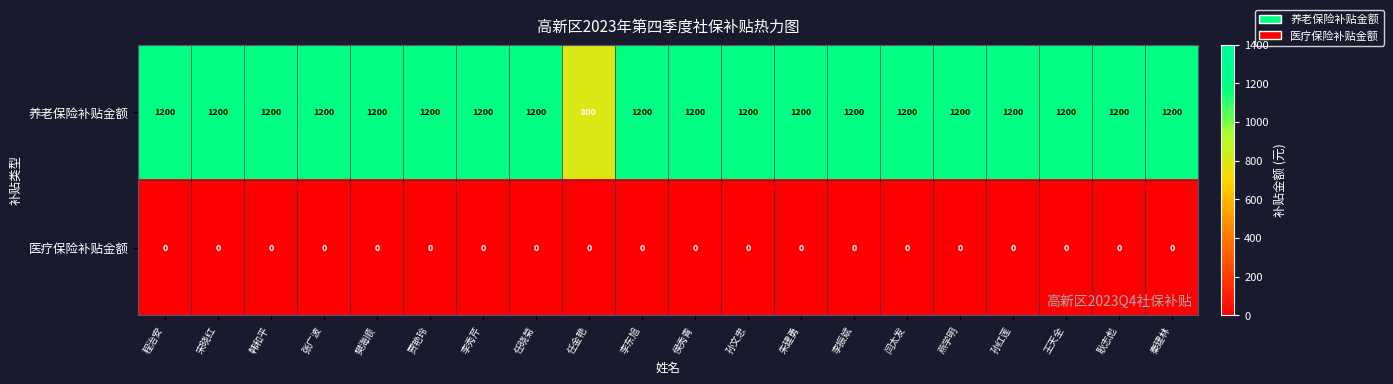

What is the difference between the second highest and minimum values in the 养老保险补贴金额 series?

400